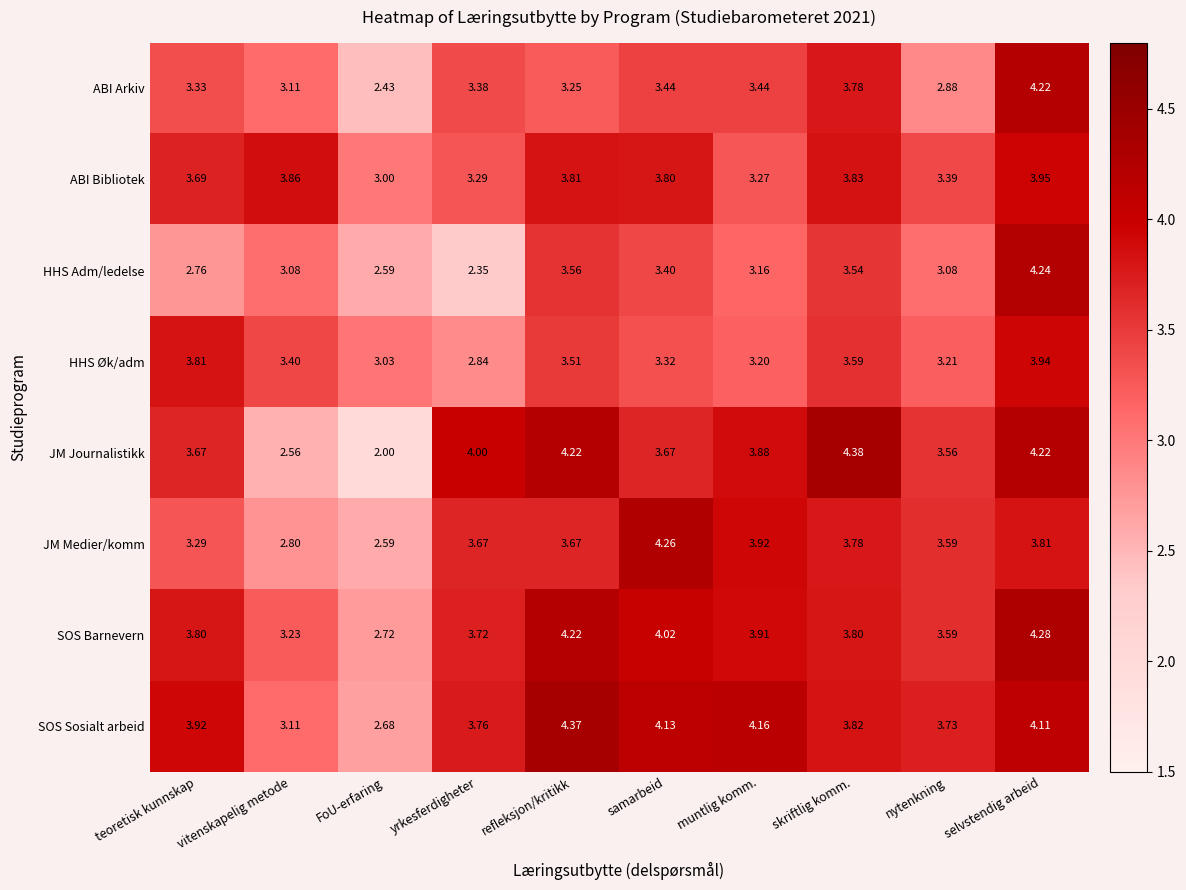

Which series has the largest total across all categories?

SOS Sosialt arbeid